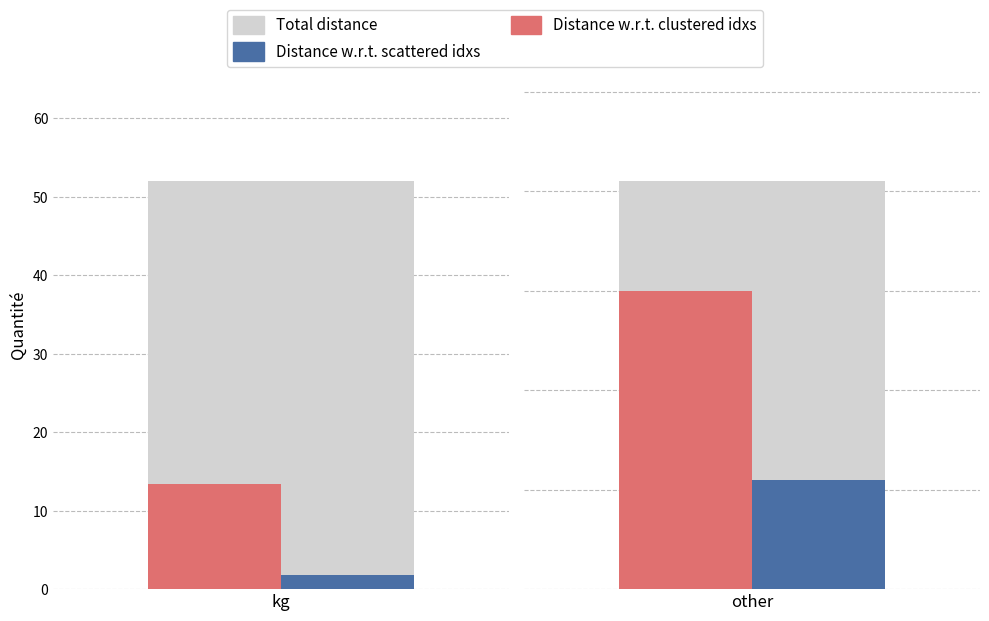

List the series in order of their overall mean, lowest first.

Distance w.r.t. scattered idxs, Distance w.r.t. clustered idxs, Total distance